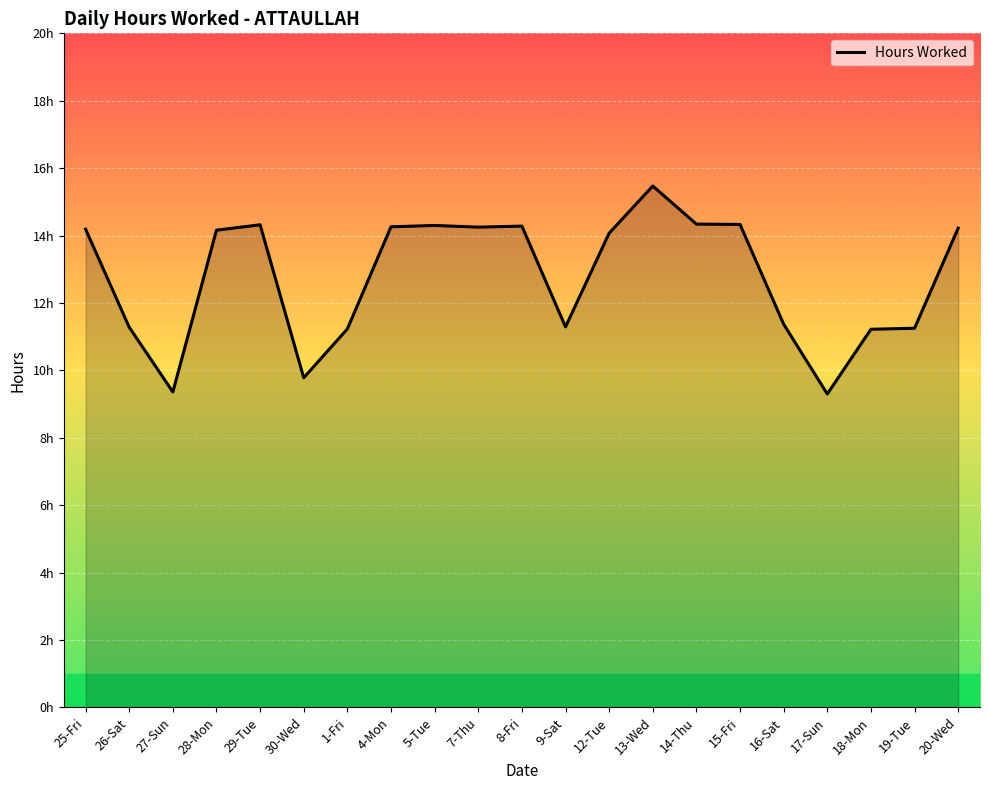

Is this an area chart (filled region under the line)?

Yes